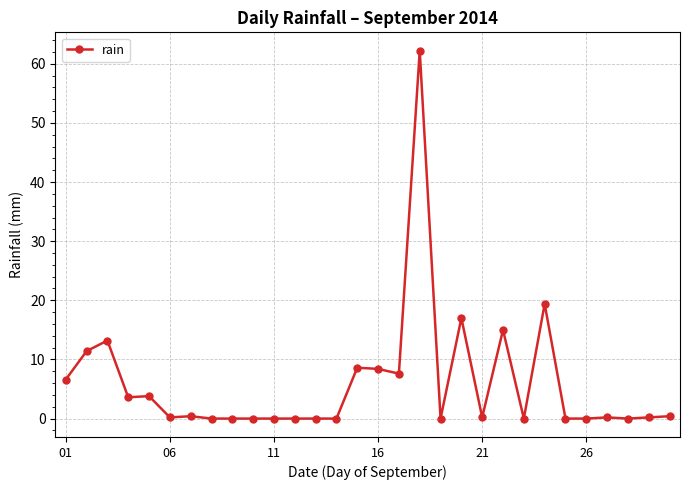

What is the value of the 15th point from the left?

8.6